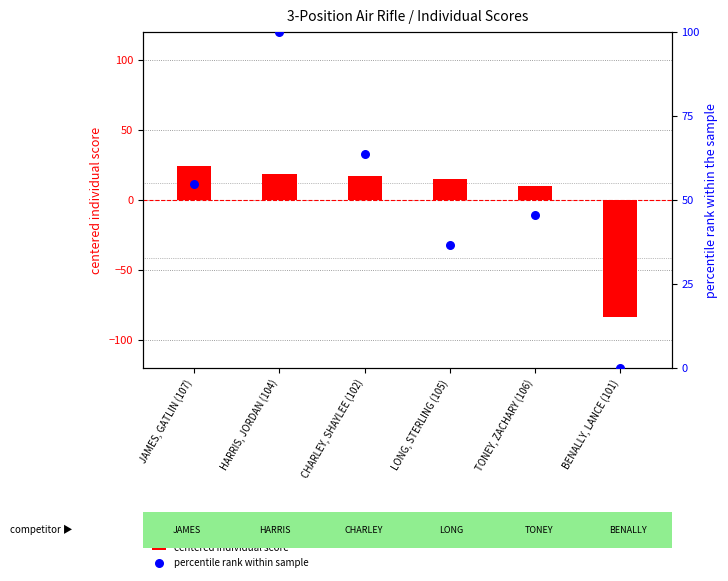

At how many categories does at least one series exceed -72?

6